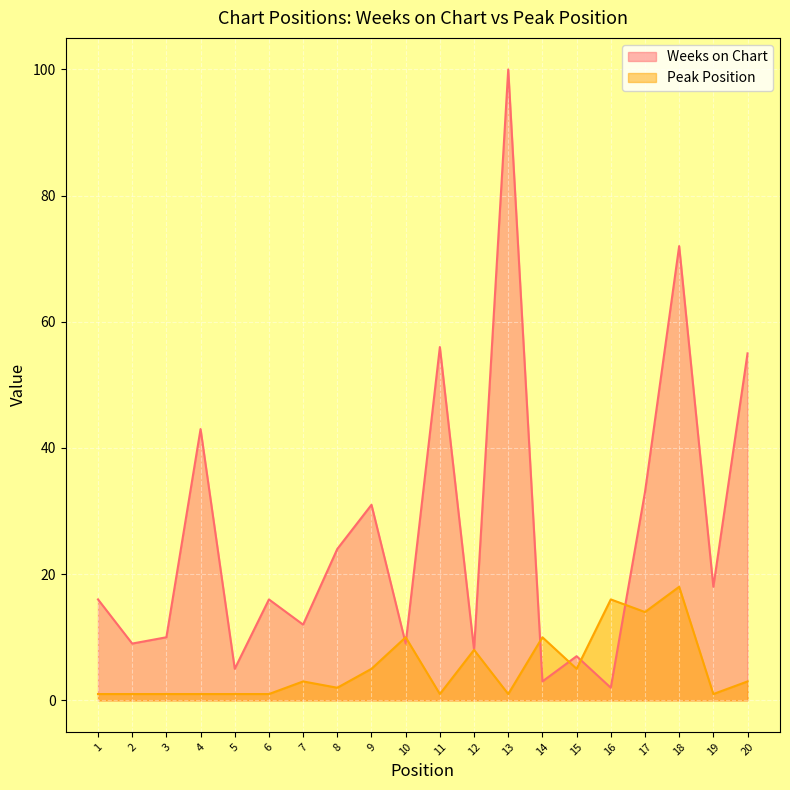

Reading left to right, list all the values displayed in this chart.

Weeks on Chart: 1=16	2=9	3=10	4=43	5=5	6=16	7=12	8=24	9=31	10=9	11=56	12=8	13=100	14=3	15=7	16=2	17=33	18=72	19=18	20=55
Peak Position: 1=1	2=1	3=1	4=1	5=1	6=1	7=3	8=2	9=5	10=10	11=1	12=8	13=1	14=10	15=5	16=16	17=14	18=18	19=1	20=3